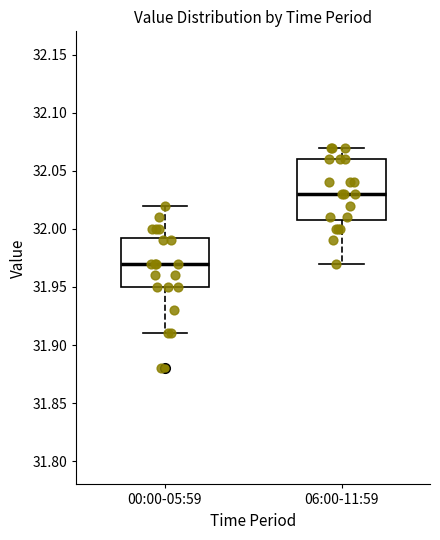

Where does the median line of the box for 06:00-11:59 sit on the y-axis? The values are not printed on the chart, so give them approximately, as read against the axis.

32.030